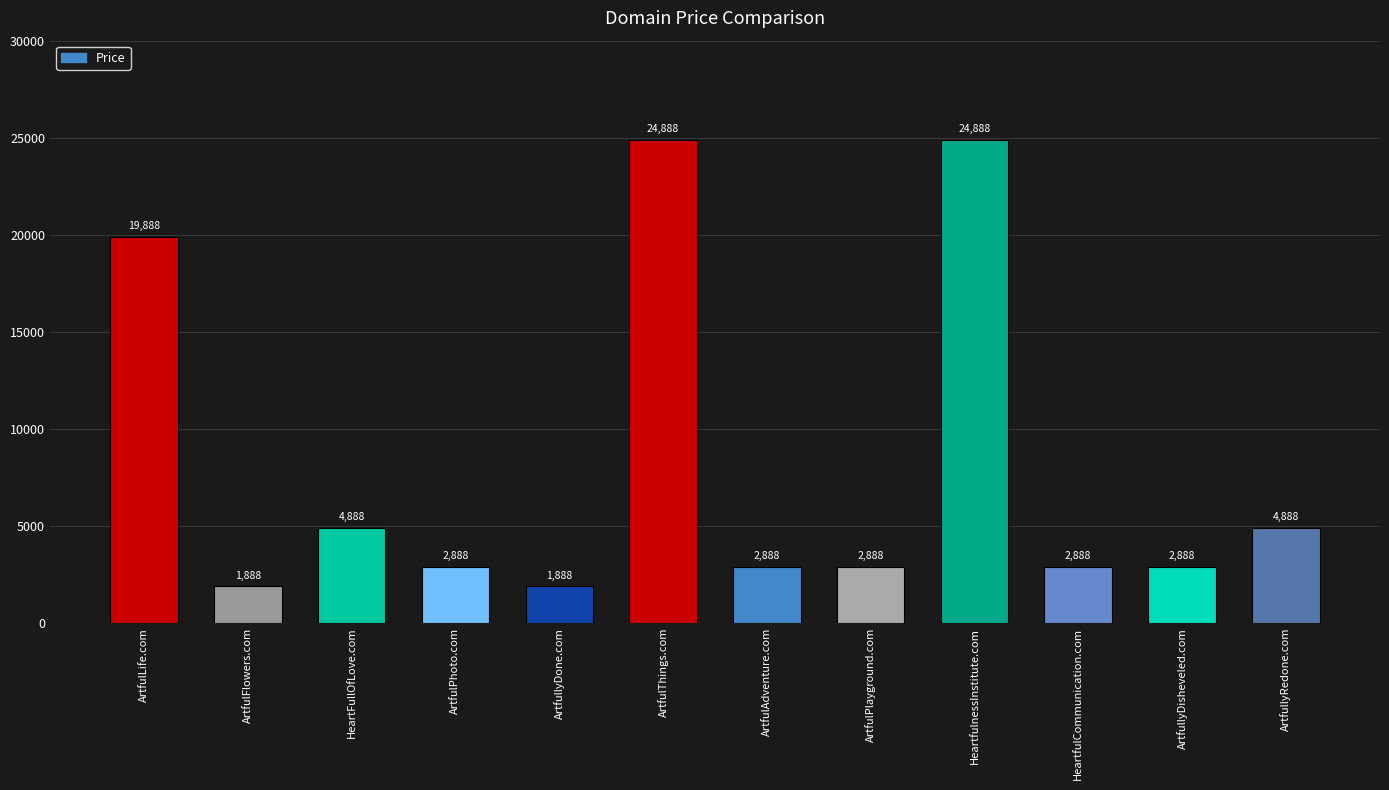

What is the minimum value shown in the chart?

1888